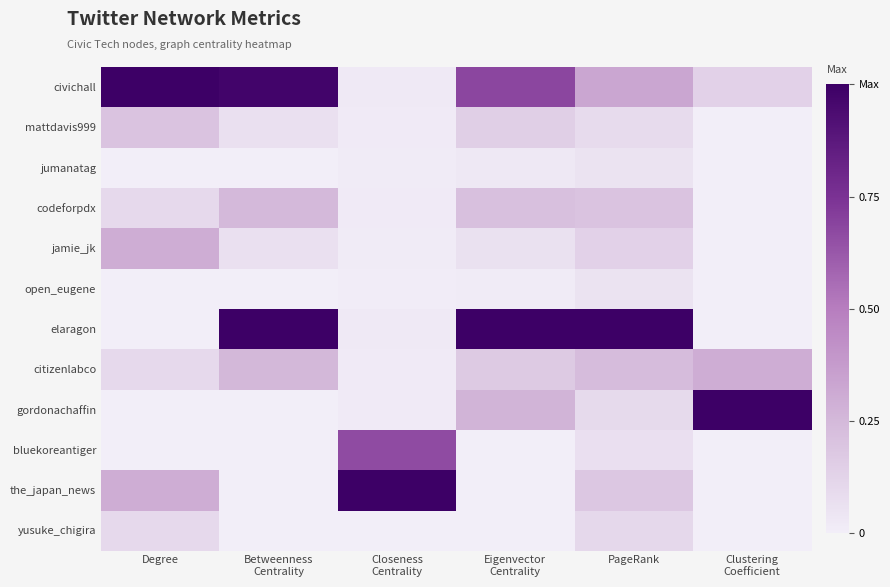

Which category has the highest value across all series?

Degree